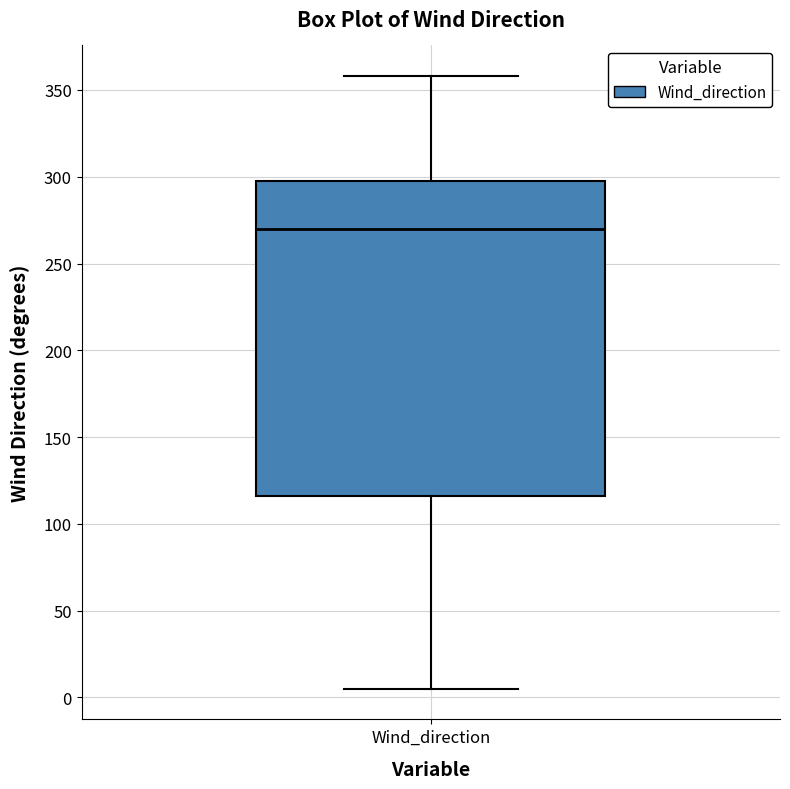

Read this box plot against the y-axis: the position of the median line, the range covered by the box, and the ends of both whiskers. The values are not printed on the chart, so give them approximately, as read against the axis.

median 270, box 115 to 300, whiskers 5 to 360